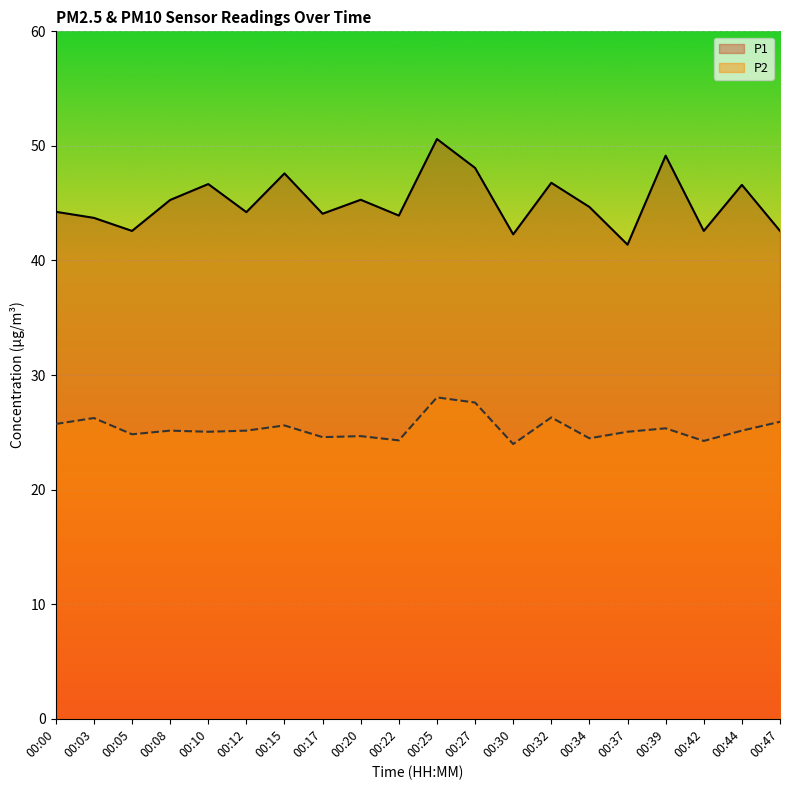

At which category does the chart reach its minimum across all series?

00:30